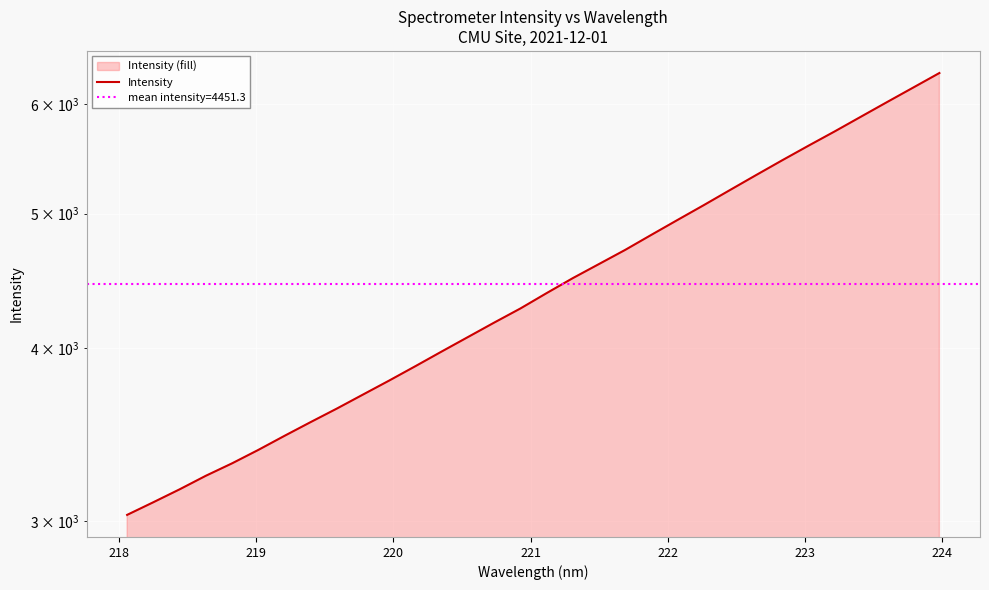

How many series are shown in this chart?

1